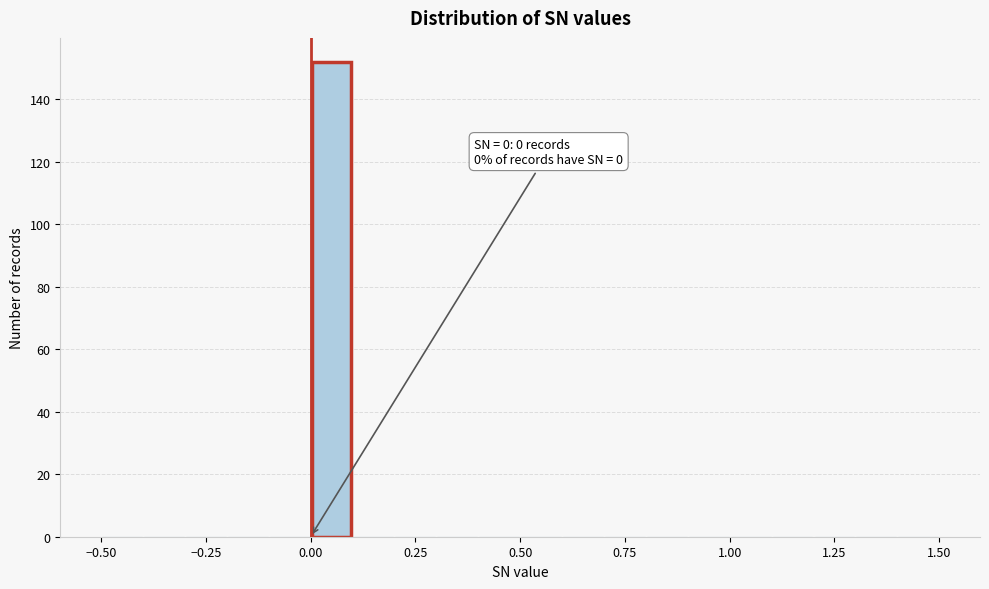

Read against the x-axis, roughly where is the centre of the tallest bar?

0.05